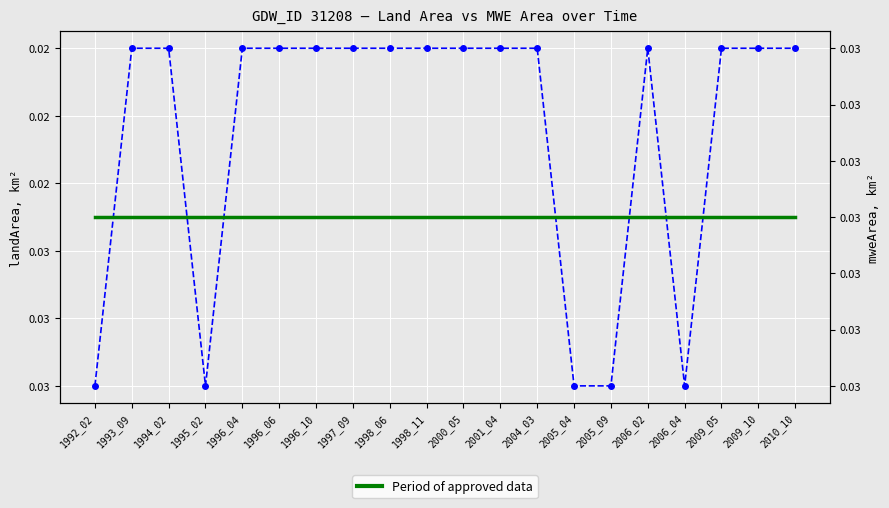

List the series in order of their overall mean, highest first.

mweArea, landArea